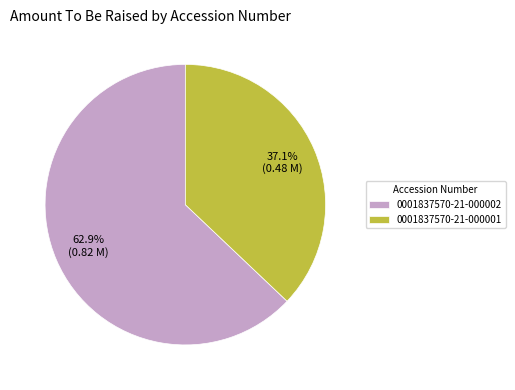

To the nearest percent, what percentage of the pie is 0001837570-21-000001?

37%